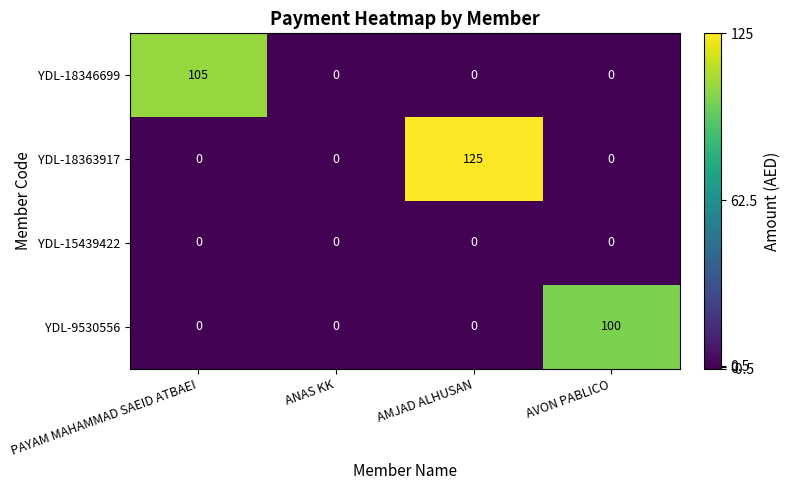

Which series has the largest total across all categories?

YDL-18363917